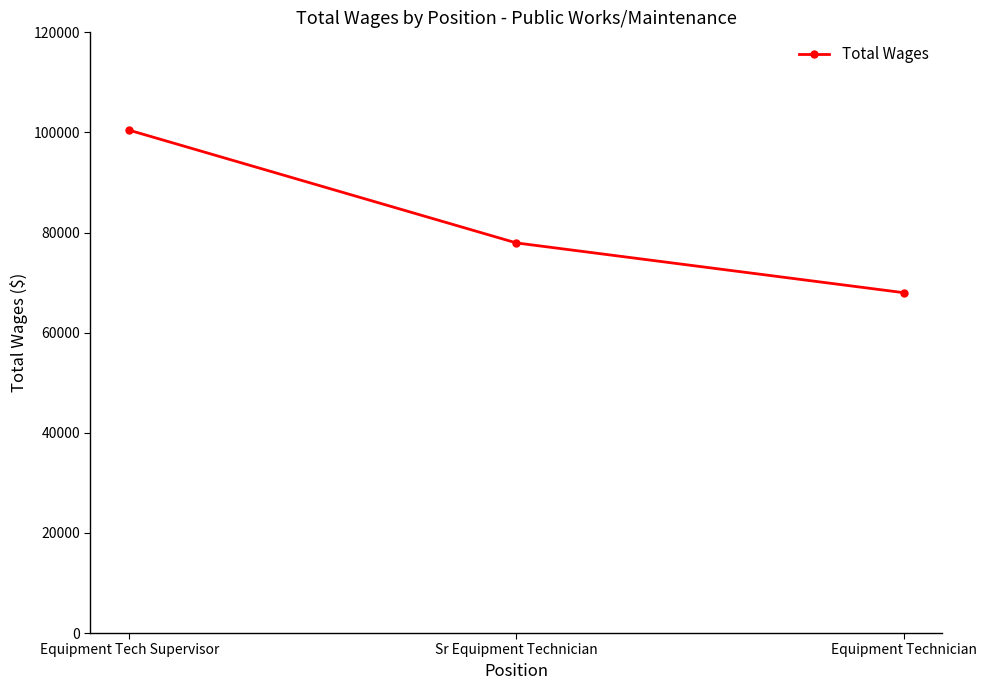

Between Equipment Tech Supervisor and Equipment Technician, which is larger?

Equipment Tech Supervisor